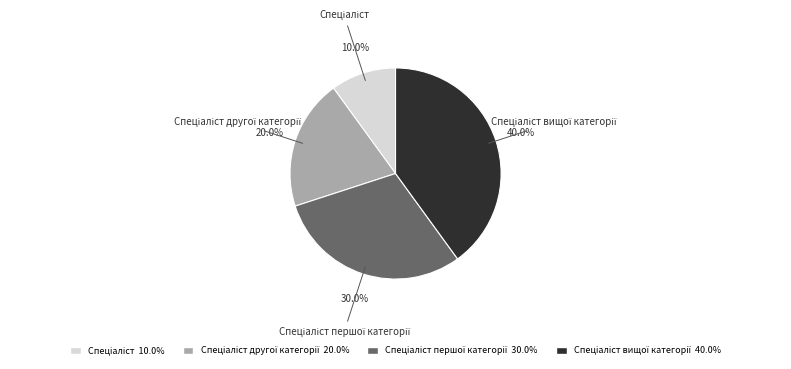

Is there any slice that represents more than half of the pie?

No